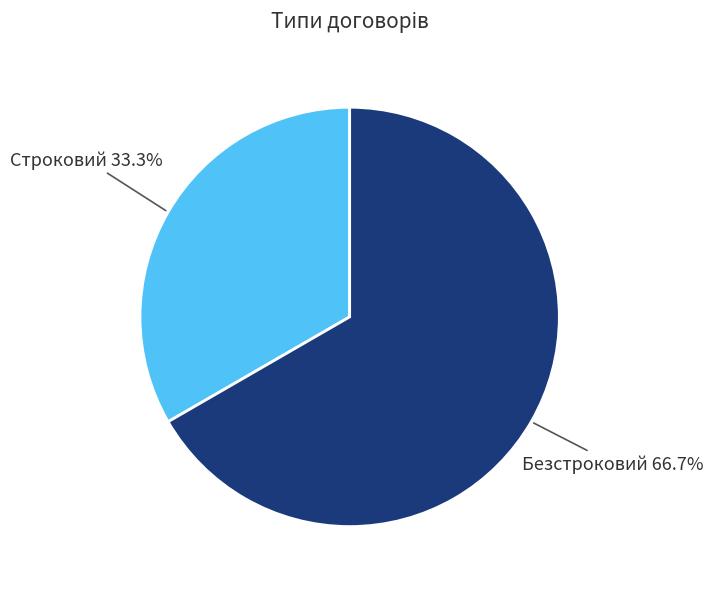

How many segments does this pie chart have?

2